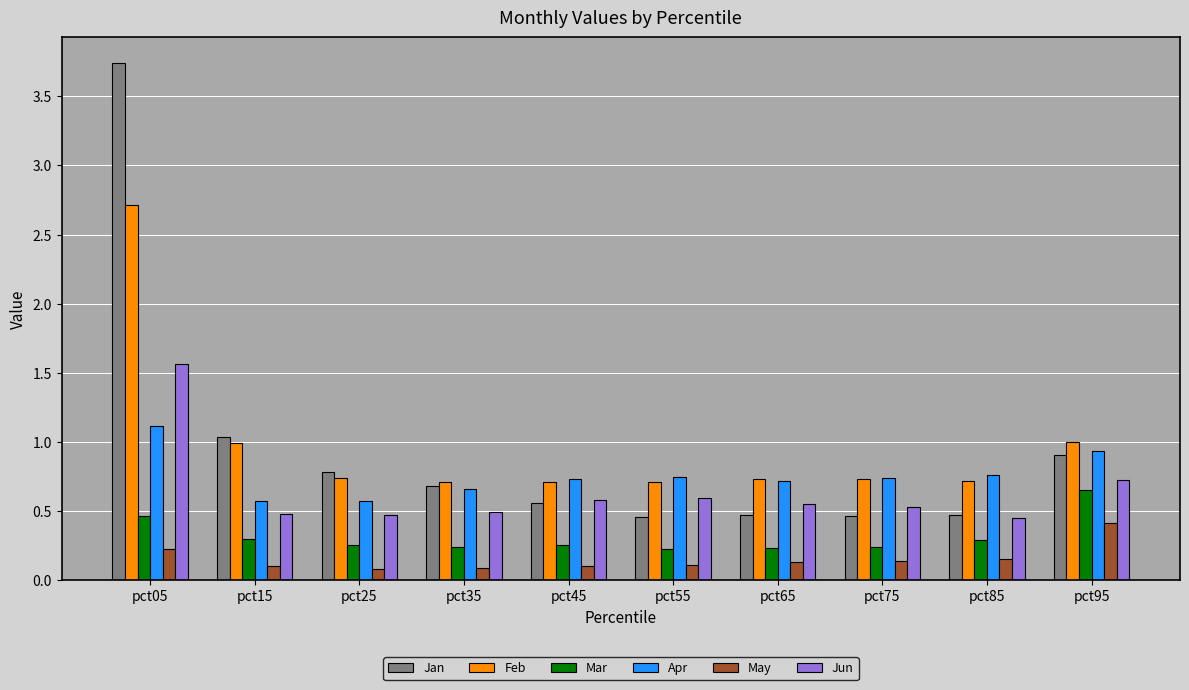

What is the difference between the maximum and second lowest values in the Jun series?

1.1